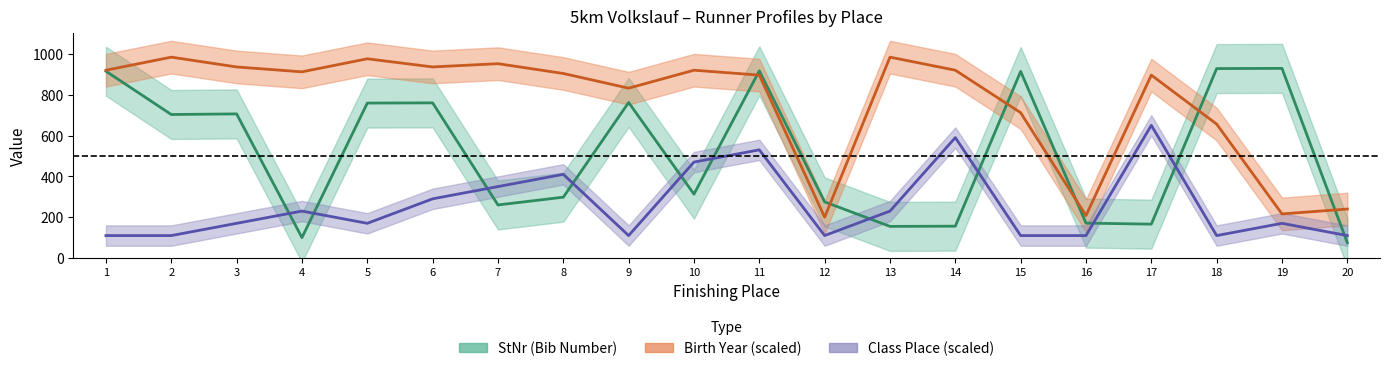

Which series has the largest total across all categories?

birth_year